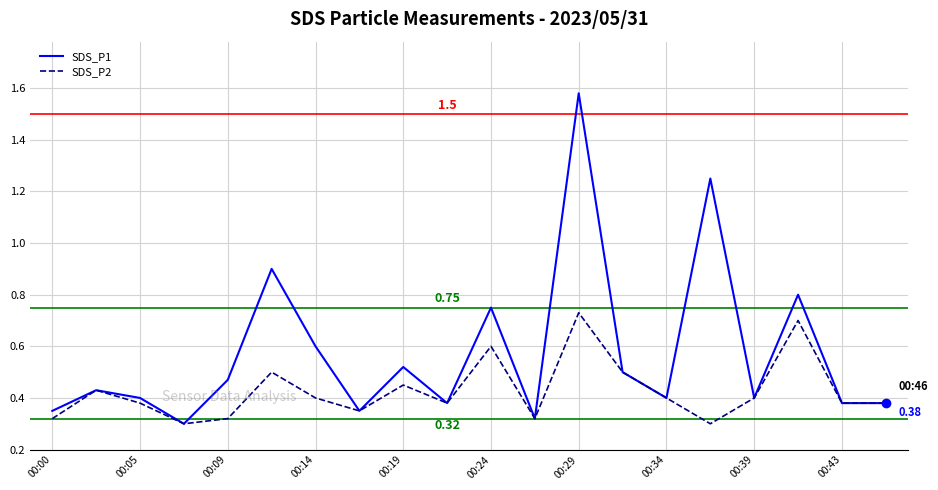

Does the chart have visible grid lines?

Yes